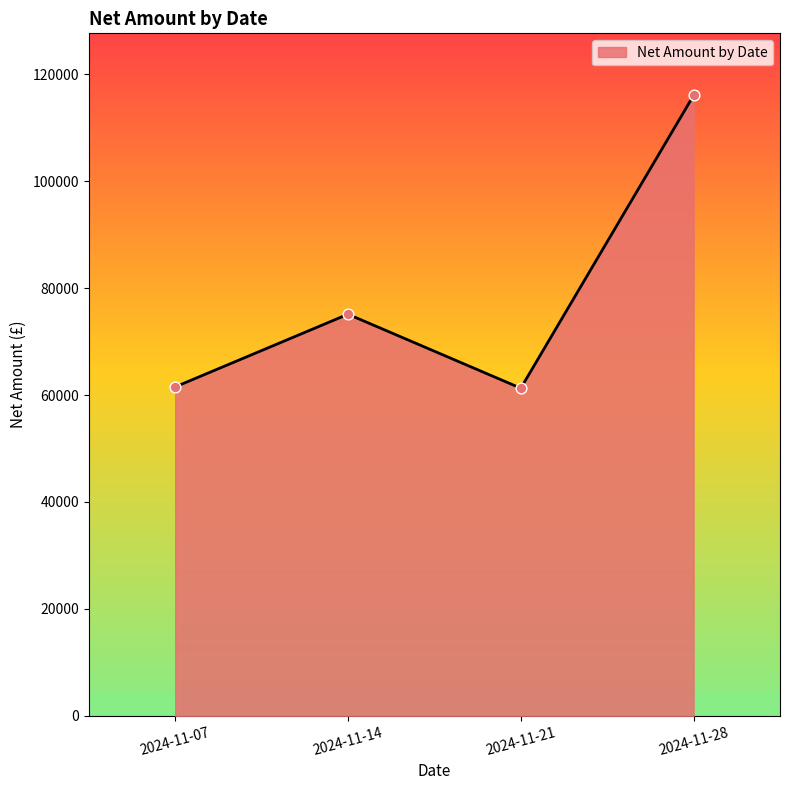

Which has a higher value, 2024-11-28 or 2024-11-21?

2024-11-28